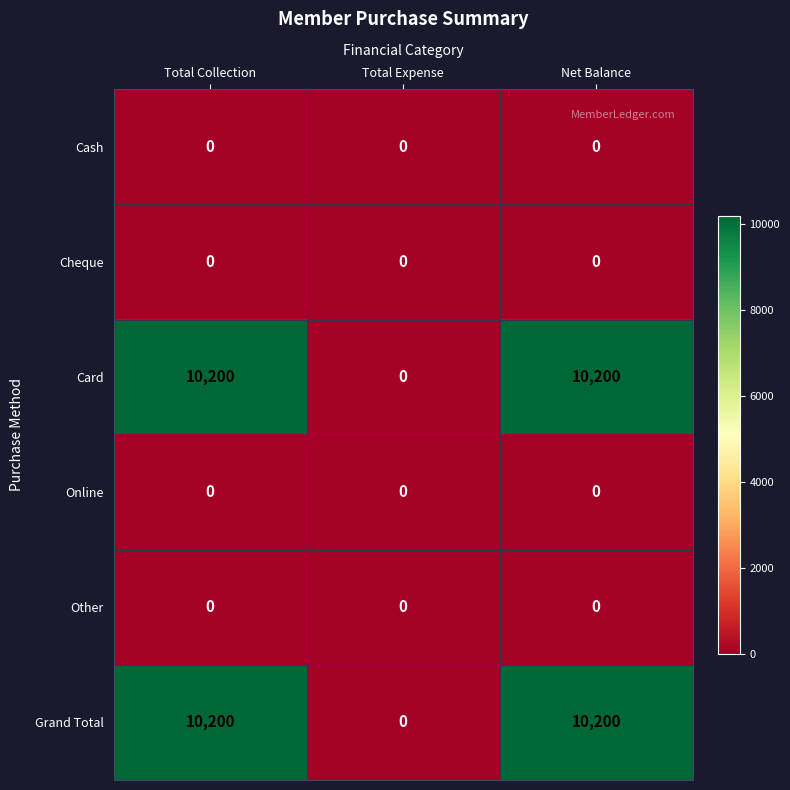

What is the total value across all series at Total Collection?

20400